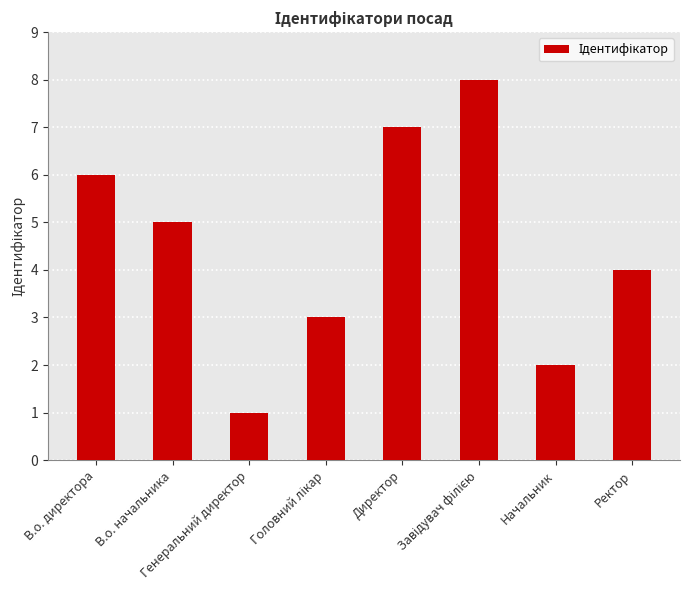

How many values are below 5?

4